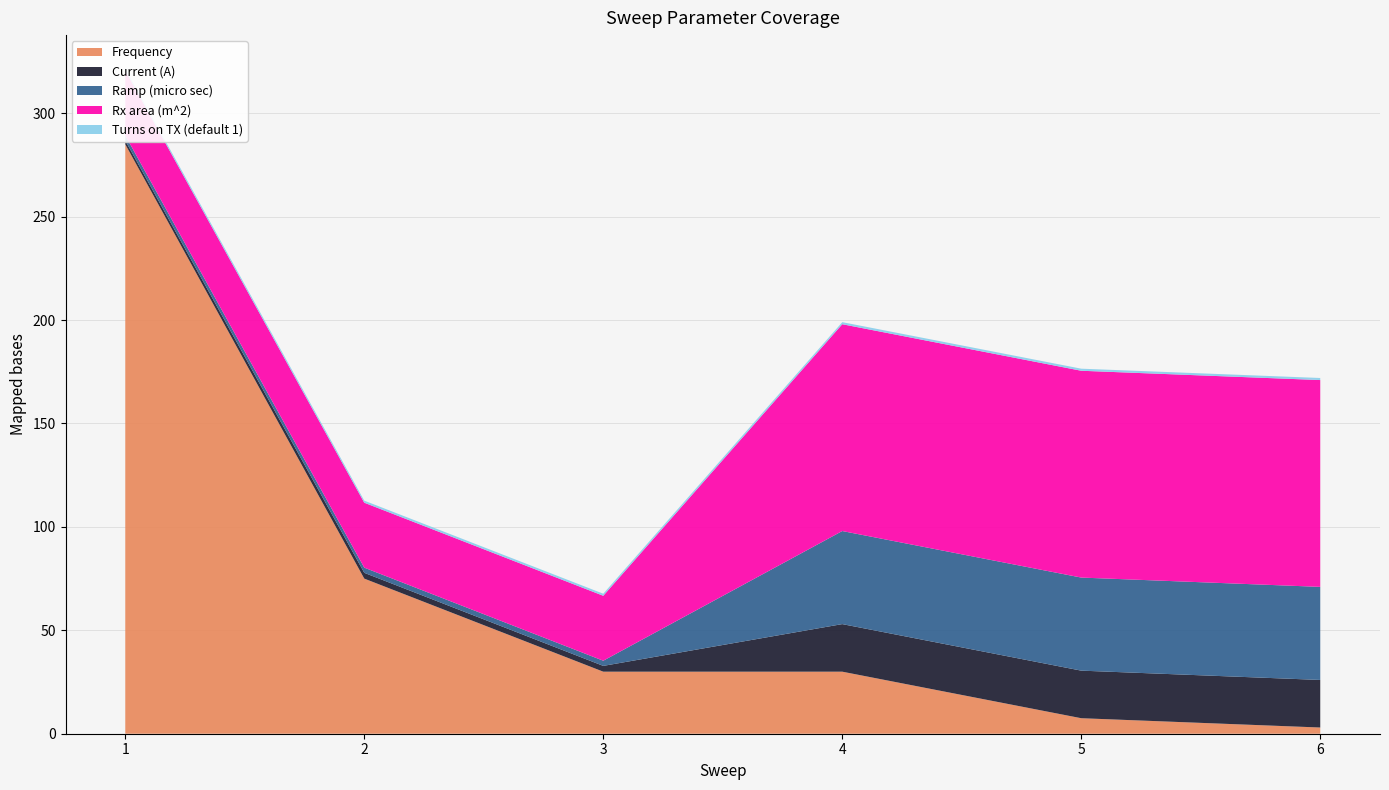

Reading left to right, list all the values displayed in this chart.

Frequency: 1=285.0	2=75.0	3=30.0	4=30.0	5=7.5	6=3.0
Current (A): 1=1.8	2=2.8	3=2.8	4=23.0	5=23.0	6=23.0
Ramp (micro sec): 1=2.5	2=2.5	3=2.5	4=45.0	5=45.0	6=45.0
Rx area (m^2): 1=31.4	2=31.4	3=31.4	4=100.0	5=100.0	6=100.0
Turns on TX (default 1): 1=1.0	2=1.0	3=1.0	4=1.0	5=1.0	6=1.0